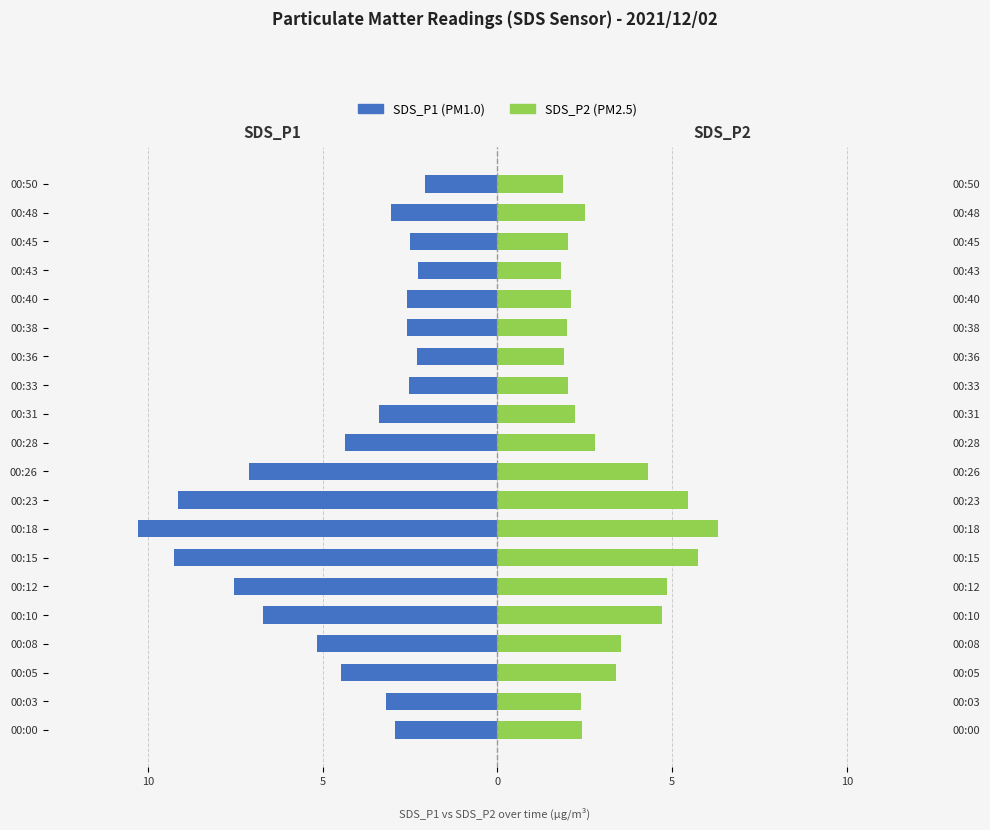

What is the minimum value for SDS_P1?

-10.3